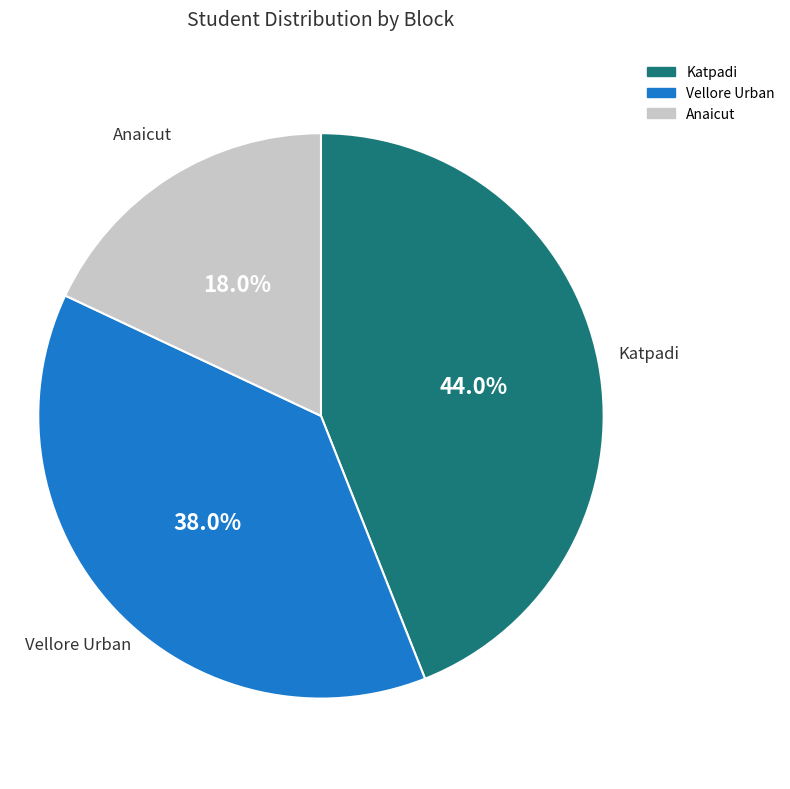

What percentage is NOT represented by Katpadi?

56.0%